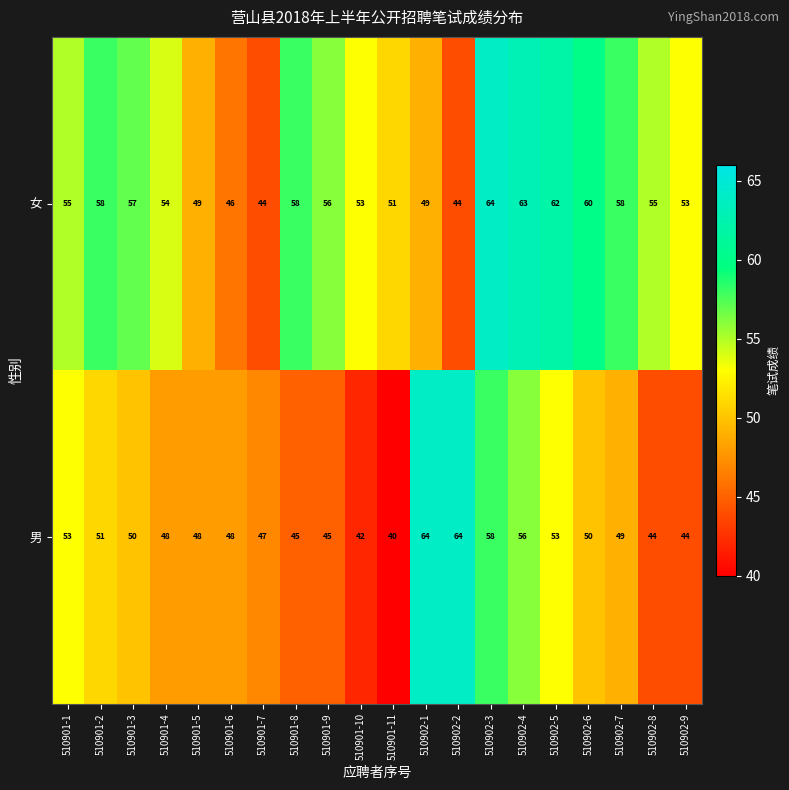

Which series has the largest range (max minus min)?

男